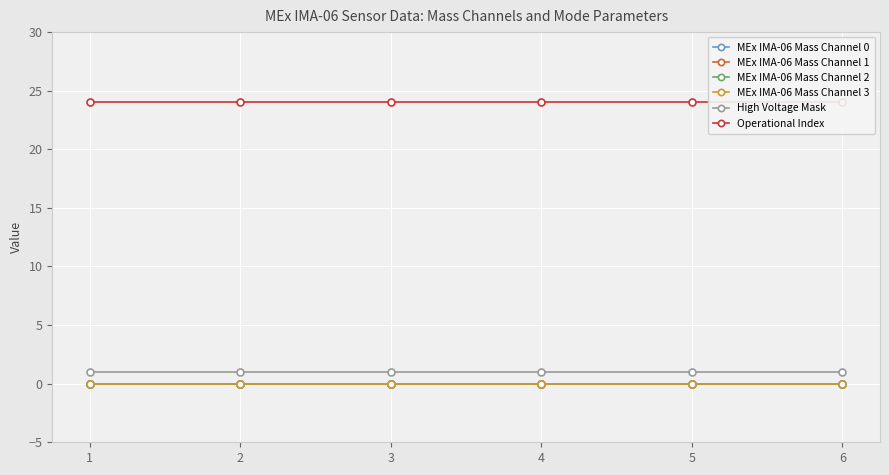

Reading left to right, list all the values displayed in this chart.

MEx IMA-06 Mass Channel 0: 1=0	2=0	3=0	4=0	5=0	6=0
MEx IMA-06 Mass Channel 1: 1=0	2=0	3=0	4=0	5=0	6=0
MEx IMA-06 Mass Channel 2: 1=0	2=0	3=0	4=0	5=0	6=0
MEx IMA-06 Mass Channel 3: 1=0	2=0	3=0	4=0	5=0	6=0
High Voltage Mask: 1=1	2=1	3=1	4=1	5=1	6=1
Operational Index: 1=24	2=24	3=24	4=24	5=24	6=24